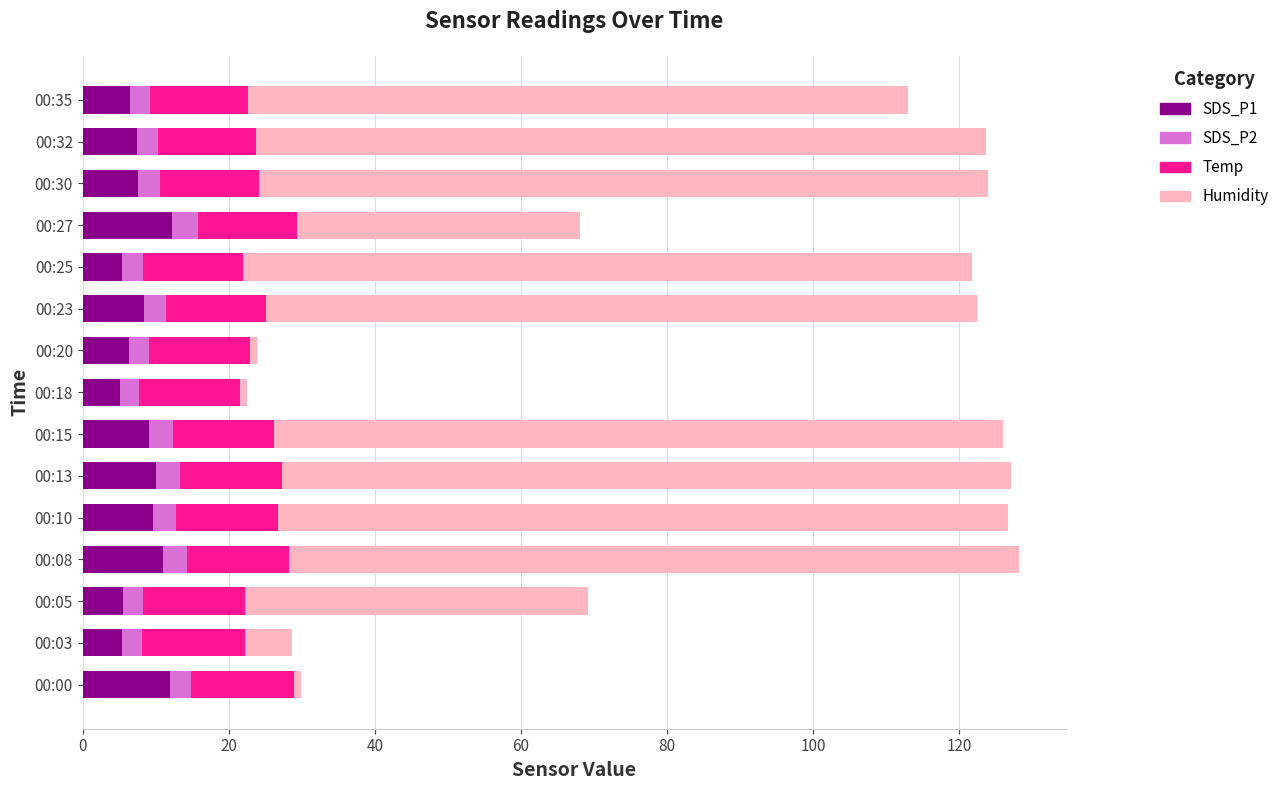

What is the minimum value for SDS_P1?

5.1